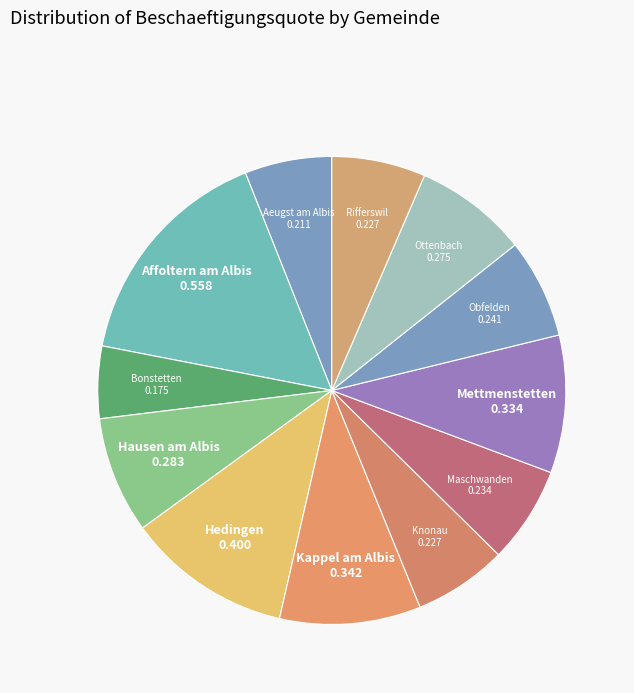

Is the sum of Mettmenstetten and Aeugst am Albis greater than half?

No